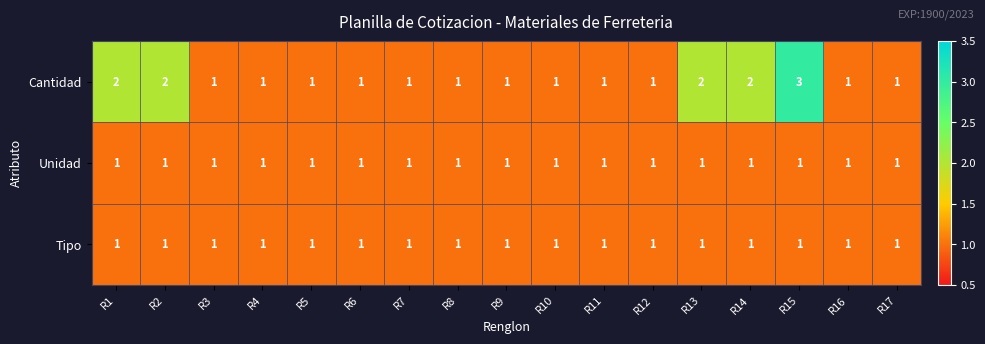

The value of Unidad at R12 is 1. True or false?

True